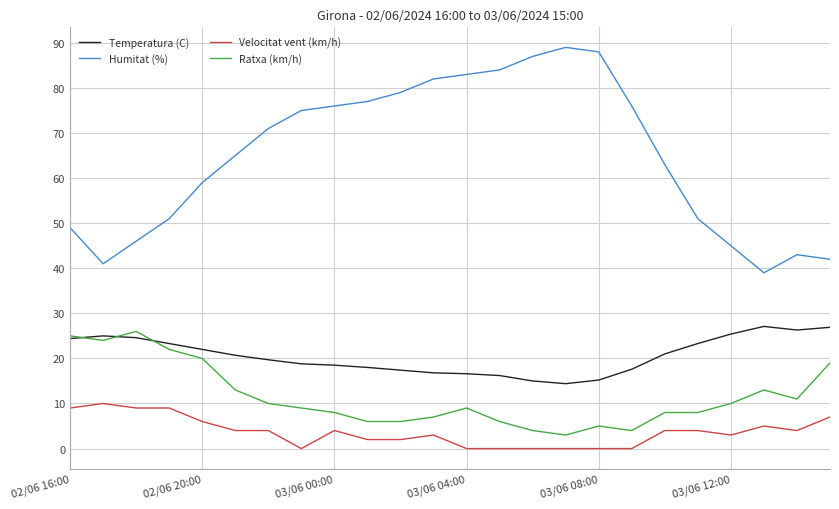

True or false: Humitat (%) and Ratxa (km/h) cross at least once.

False